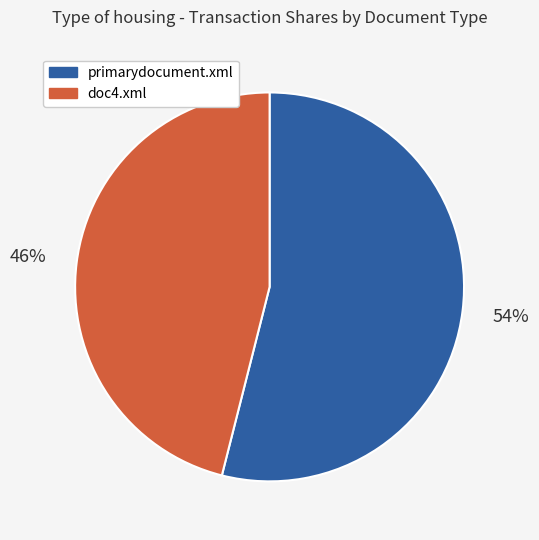

Is there a majority slice in this chart?

Yes